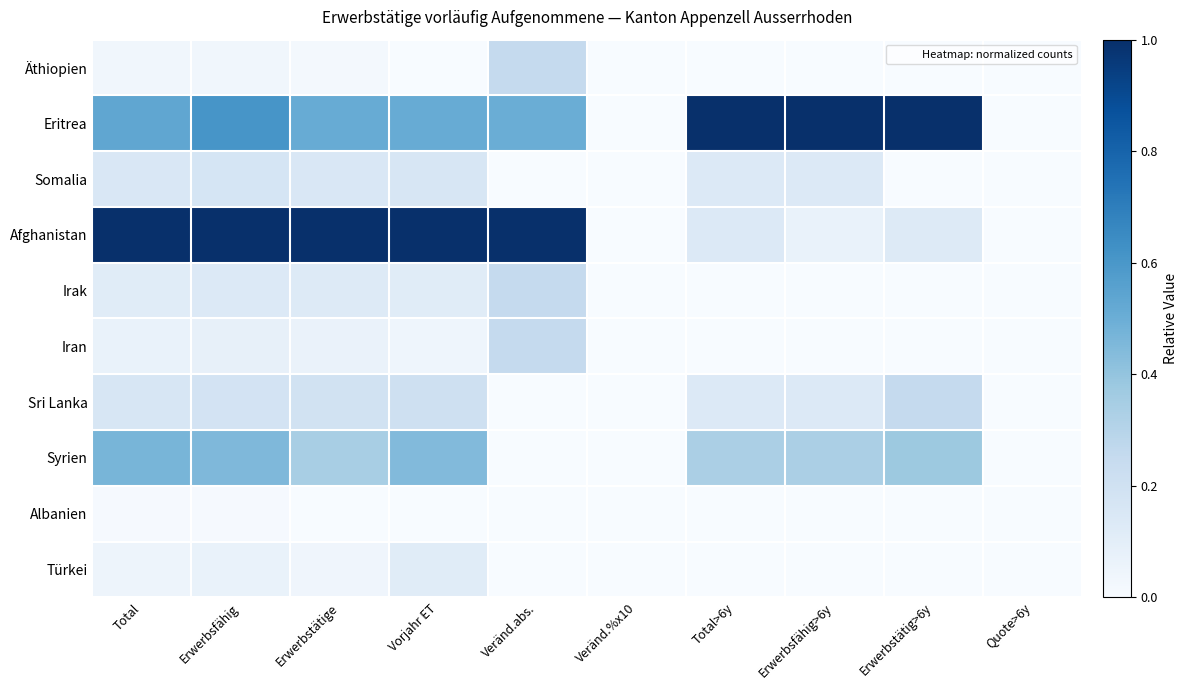

At Erwerbsfähig, list the series in order from smallest to largest.

Albanien, Äthiopien, Türkei, Iran, Irak, Somalia, Sri Lanka, Syrien, Eritrea, Afghanistan